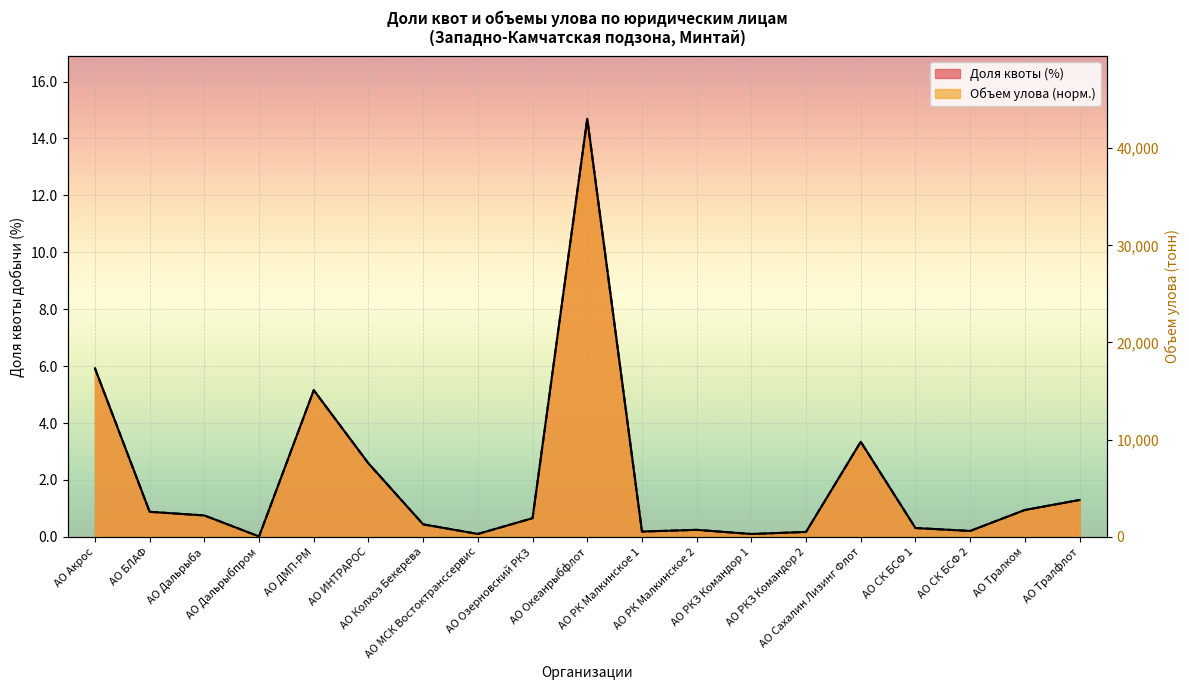

How many times do Доля квоты (%) and Объем улова (тыс. т) cross each other?

11